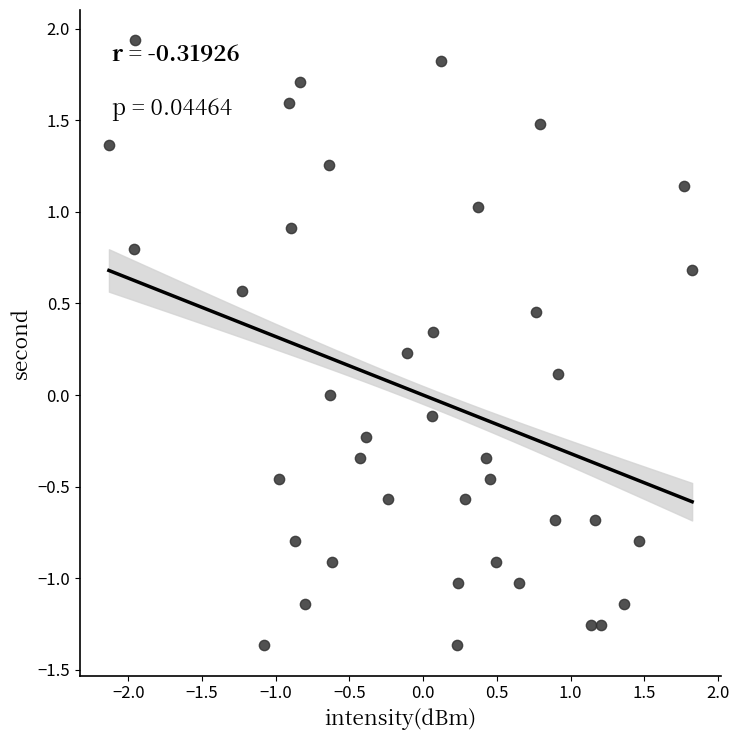

What is the range of X values (max minus min)?

4.0